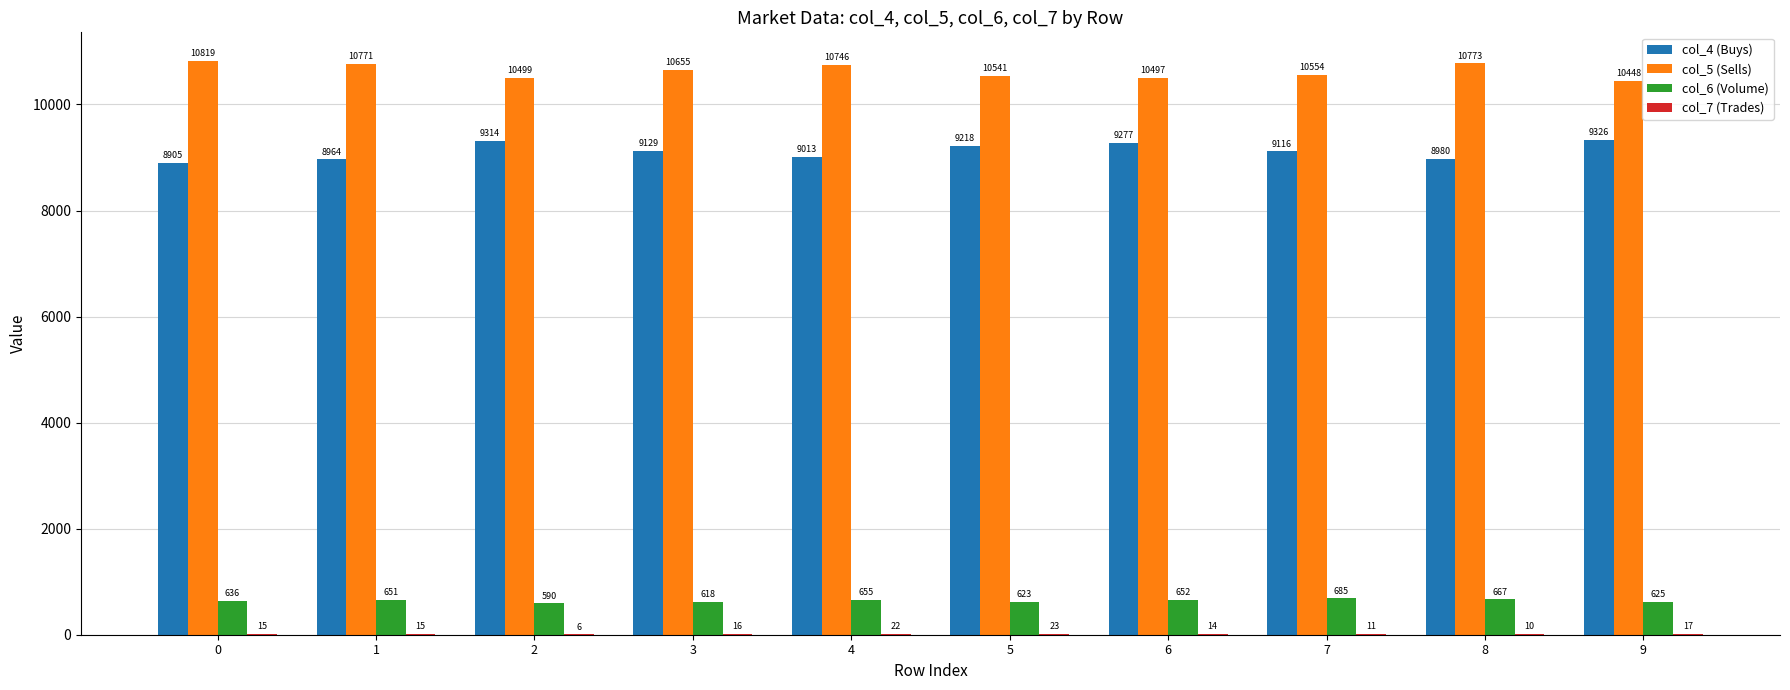

True or false: col_6 (Volume) has a value of 651 at 1.

True